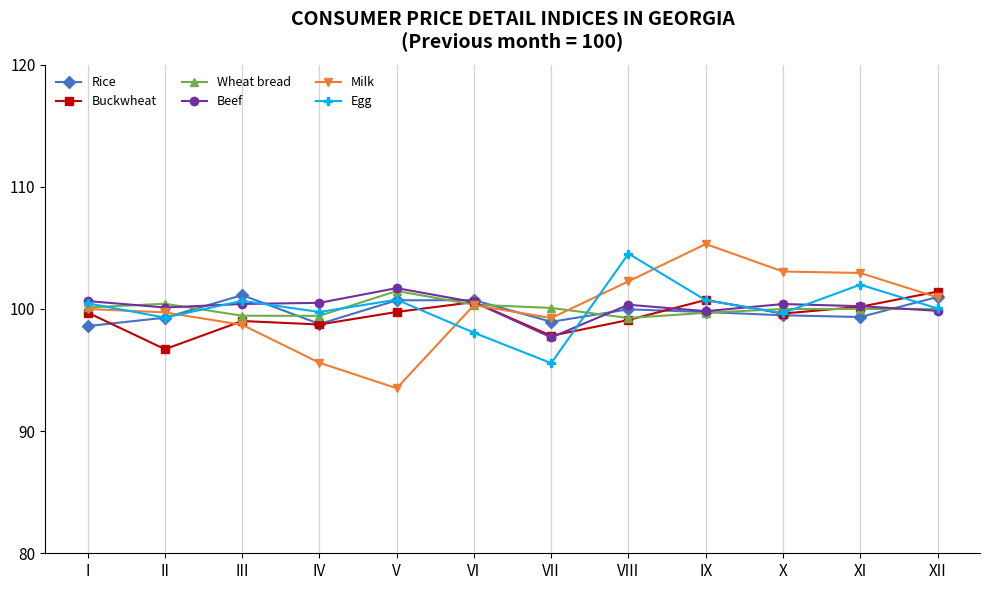

The value of Milk at VIII is 102.3. True or false?

True